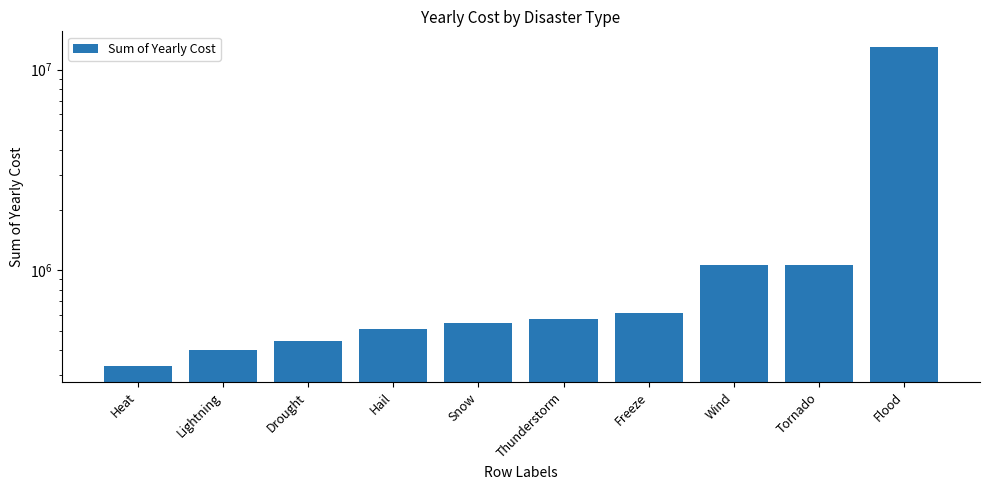

At which label is the value closest to 6634982?

Tornado